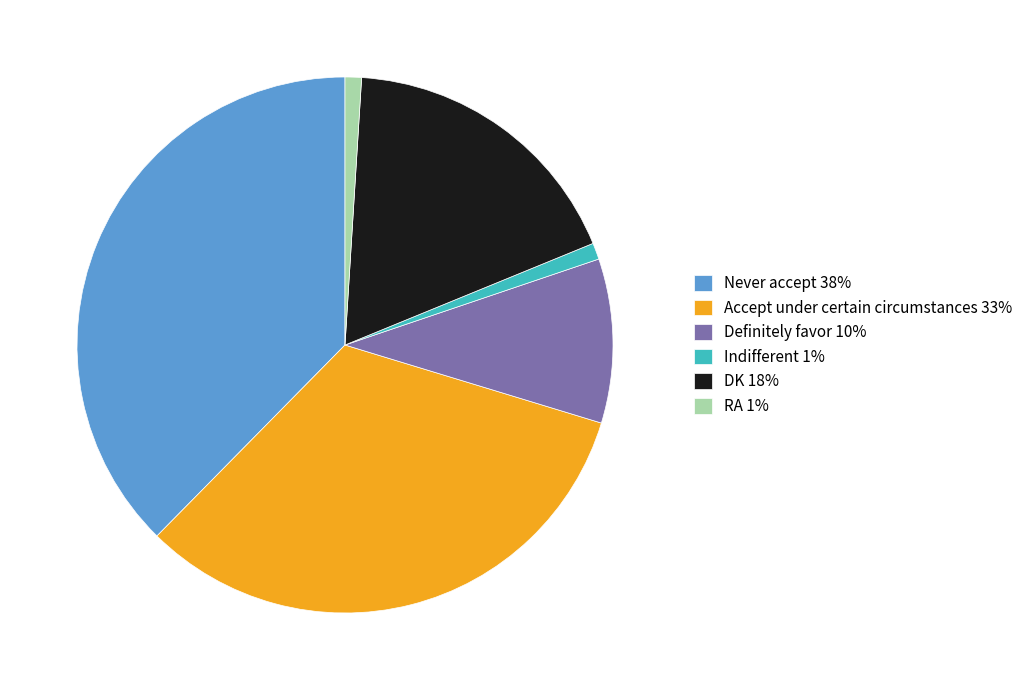

What is the ratio of the value at Definitely favor 10% to the value at Indifferent 1%?

10.0